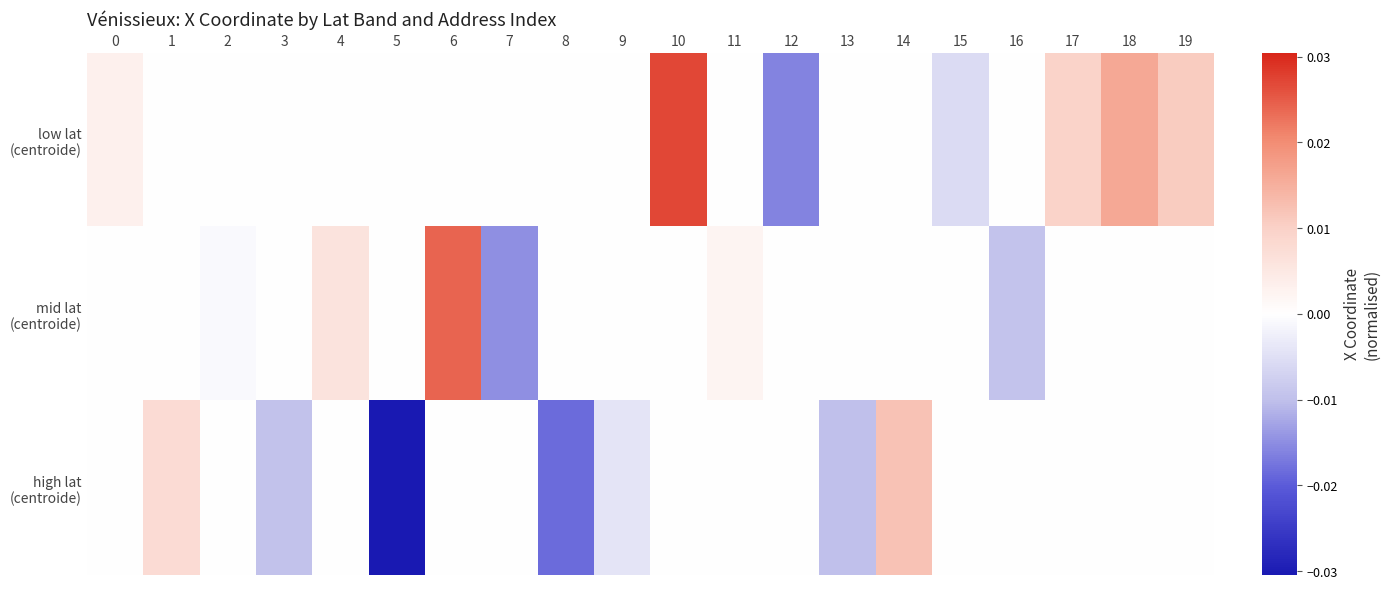

Rank the series by their average value, from lowest to highest.

high lat (centroide), mid lat (centroide), low lat (centroide)